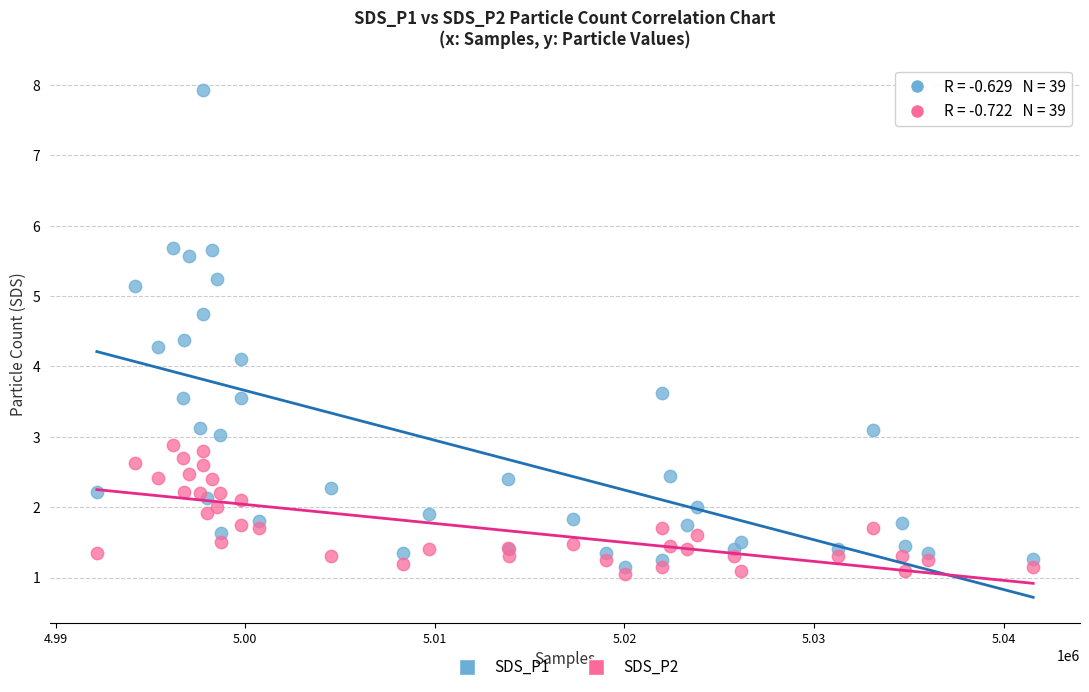

Which series contains the highest Y value?

SDS_P1